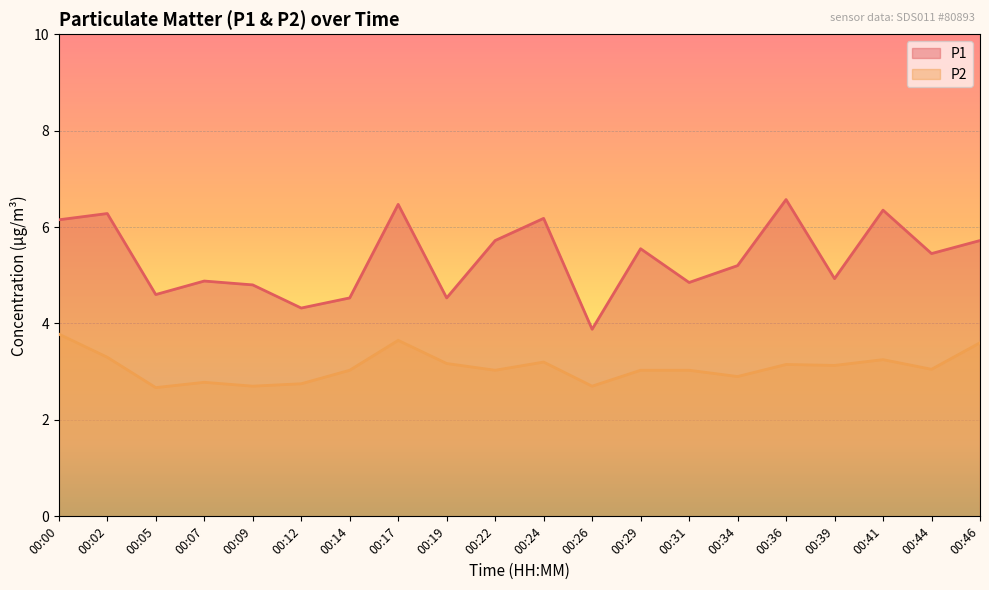

Between 00:29 and 00:46, which series saw the biggest shift?

P2